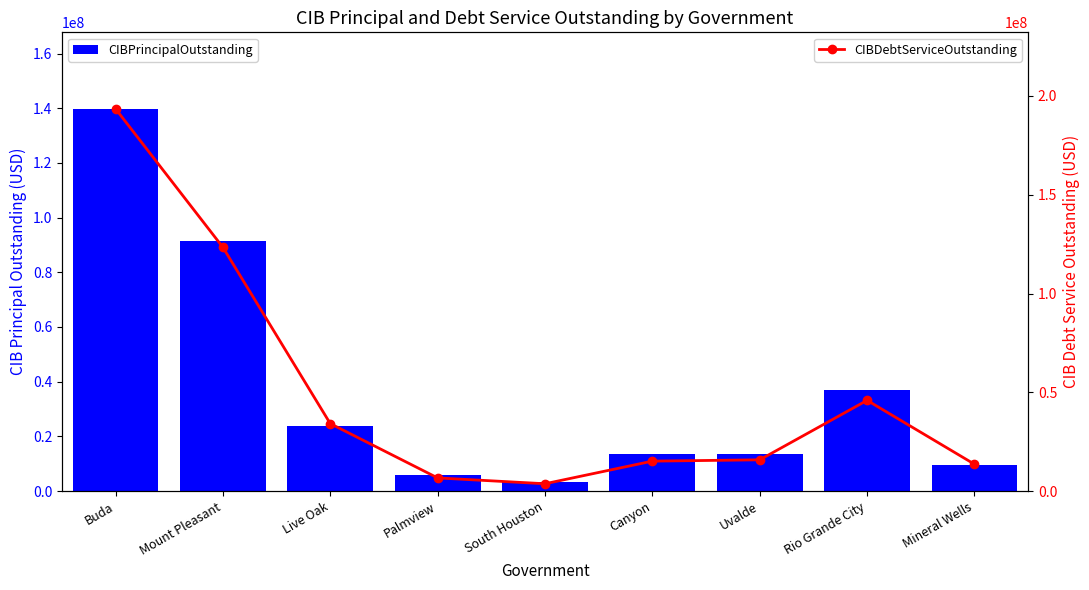

Which series has the widest spread of values?

CIBDebtServiceOutstanding